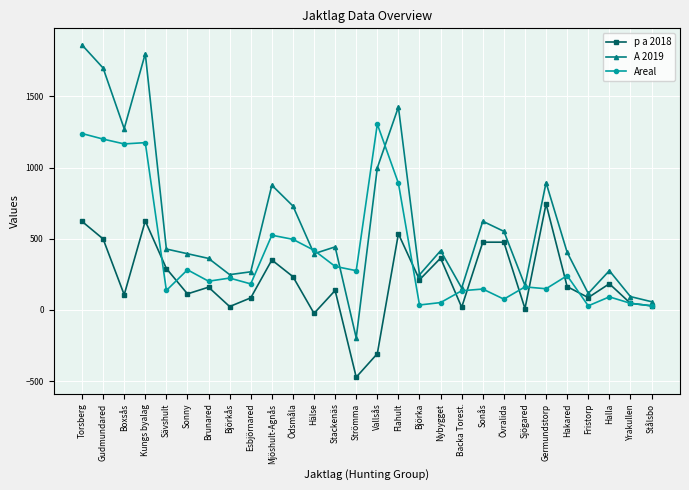

True or false: A 2019 has more than 1 points higher than both neighbors.

True